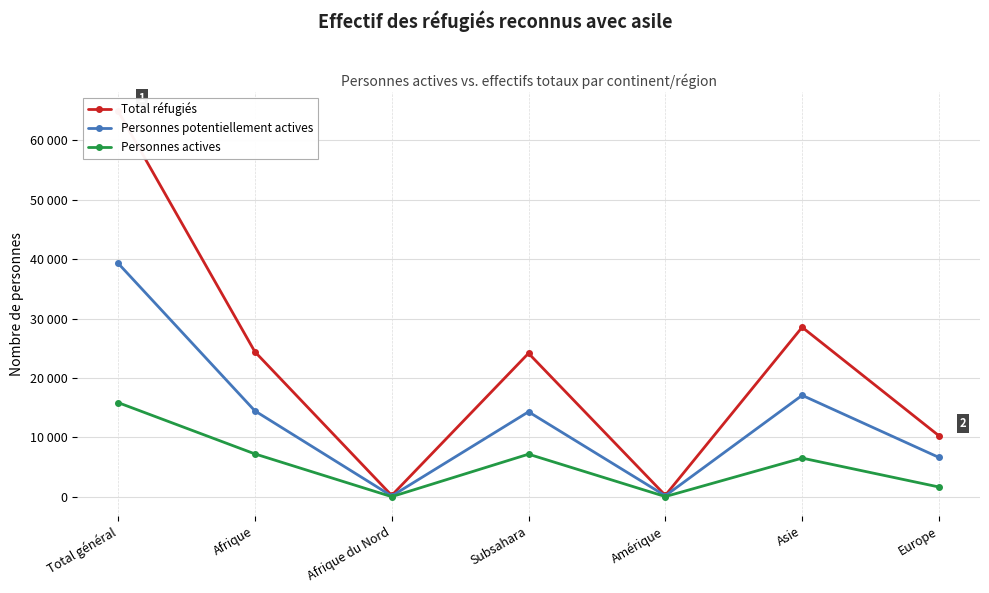

List the series in order of their overall mean, lowest first.

Personnes actives, Personnes potentiellement actives, Total réfugiés